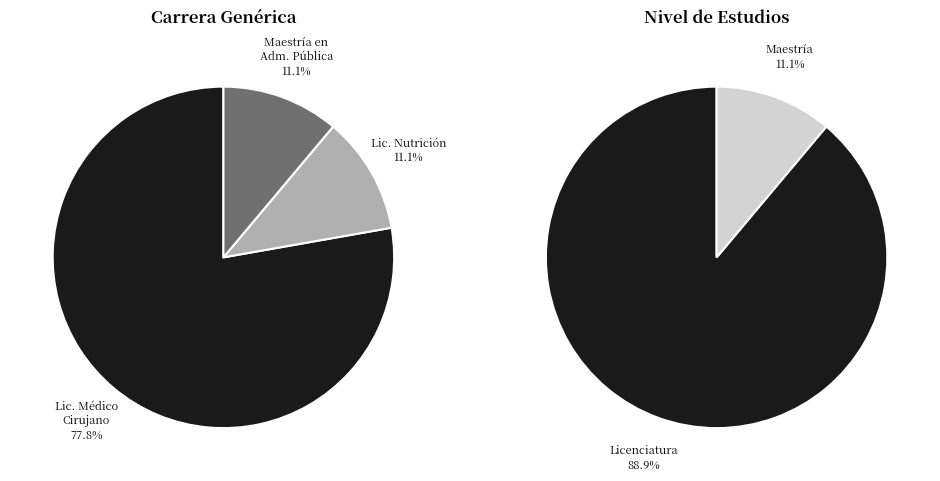

What is the change in value from Lic. Médico Cirujano to Lic. Nutrición?

-6